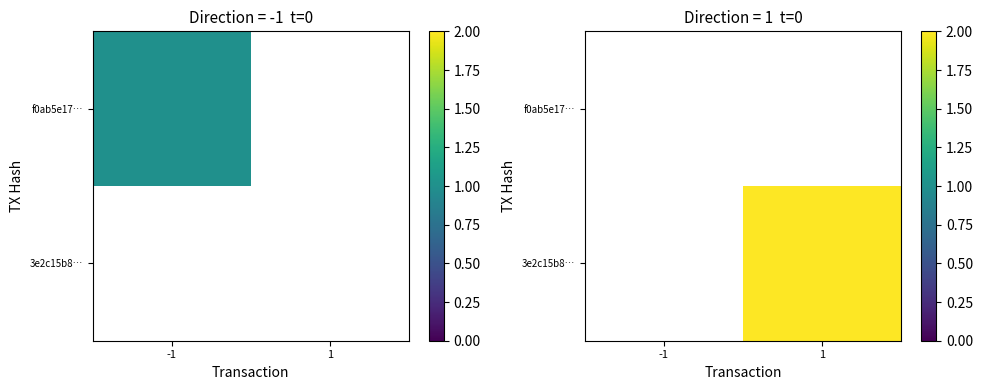

The value of 3e2c15b8… at 1 is 1. True or false?

False